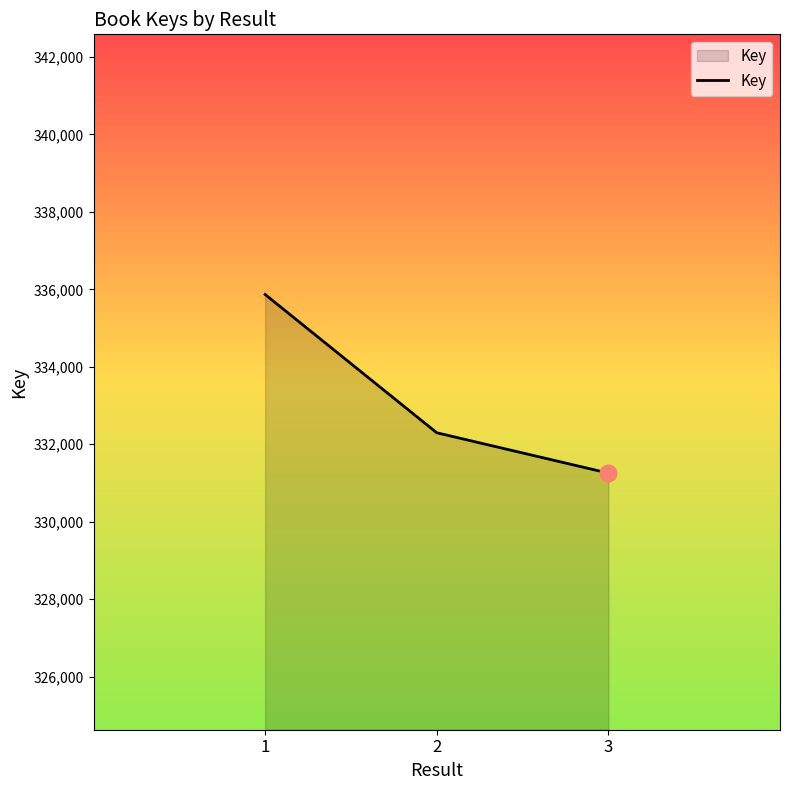

Reading right to left, list all the values displayed in this chart.

3=331255	2=332297	1=335867